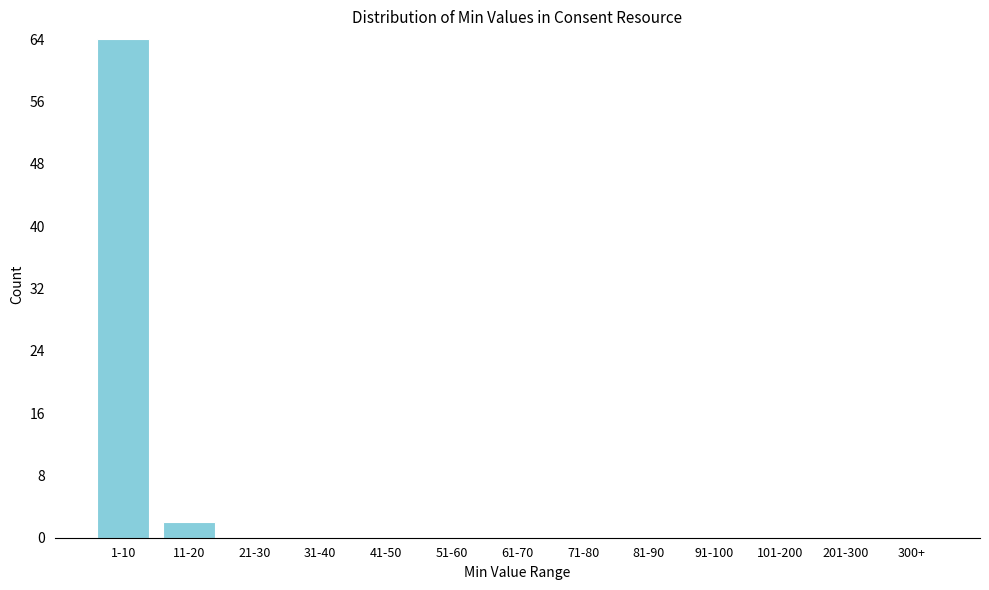

Reading left to right, what are all the values shown in this chart?

1-10=64	11-20=2	21-30=0	31-40=0	41-50=0	51-60=0	61-70=0	71-80=0	81-90=0	91-100=0	101-200=0	201-300=0	300+=0